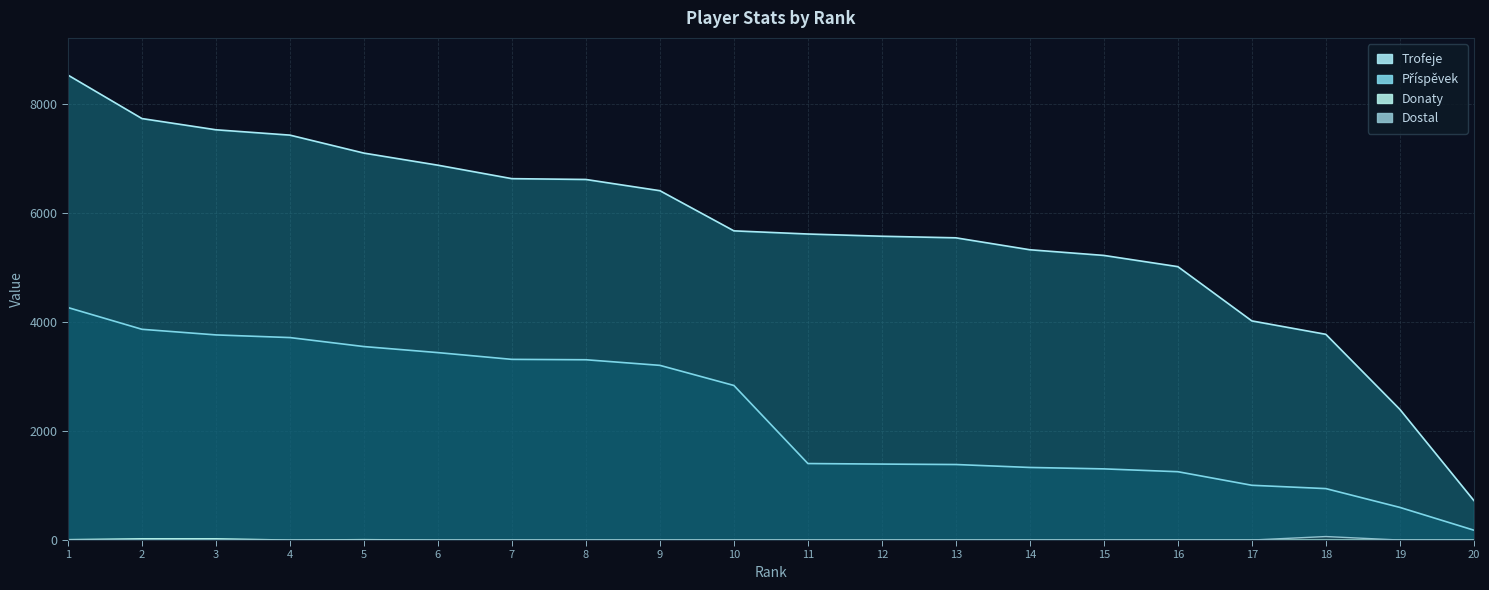

What is the value of the Příspěvek point at the 13th from the left?

1386